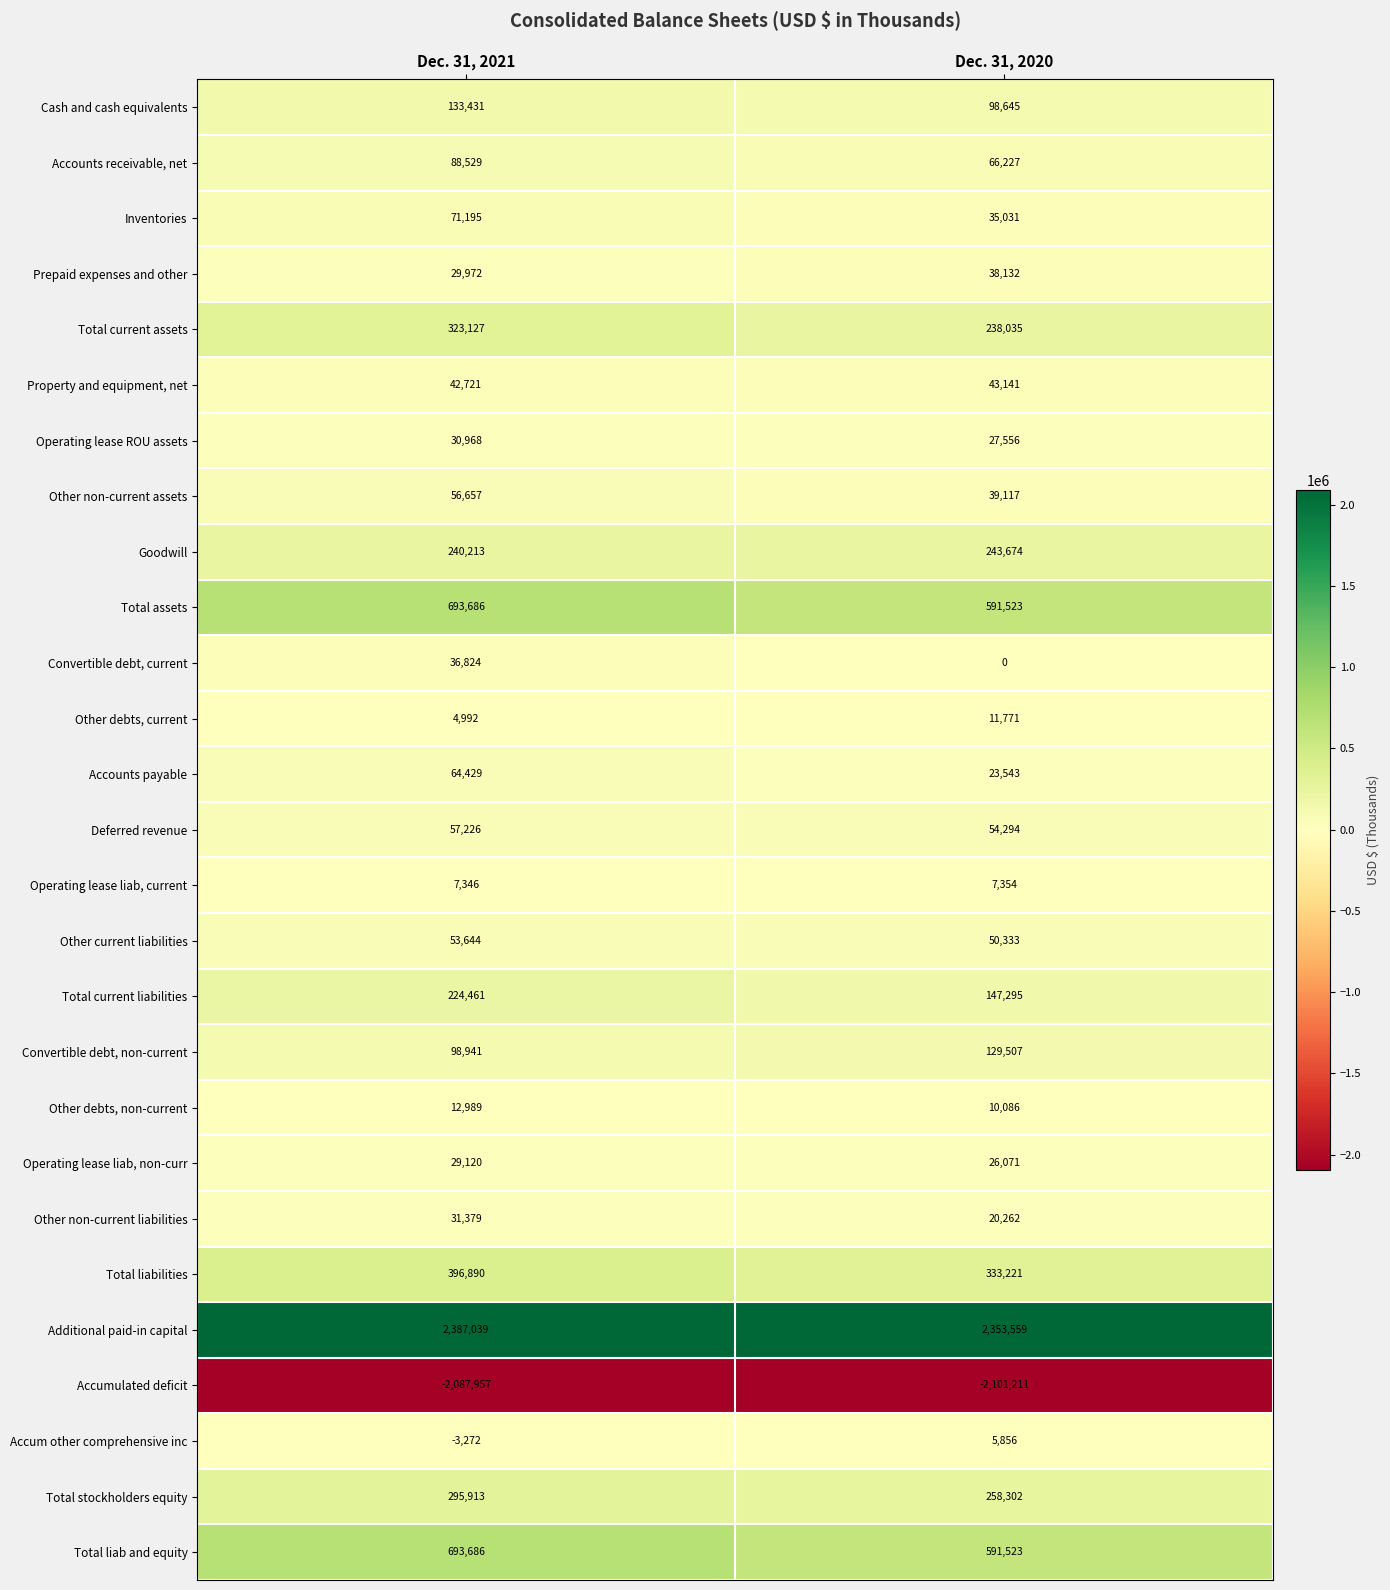

What is the total value across all series at Dec. 31, 2020?

3342847